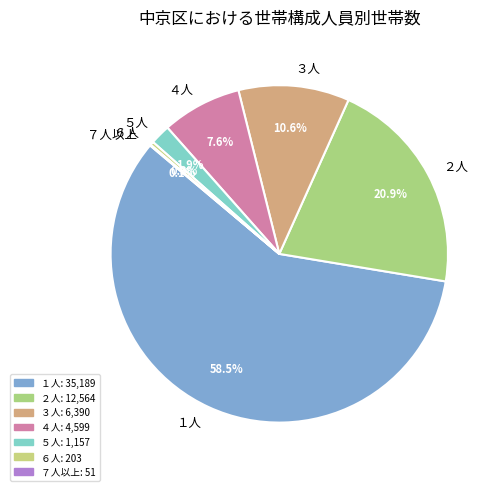

Is ２人 the majority of the pie?

No